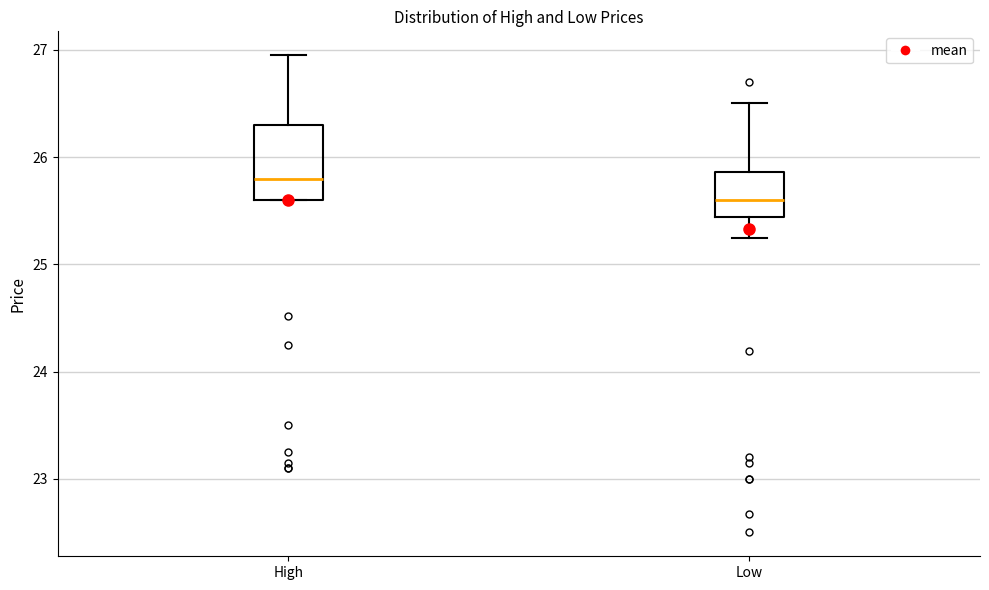

Comparing the boxes themselves (not the whiskers), which one is the tallest?

High